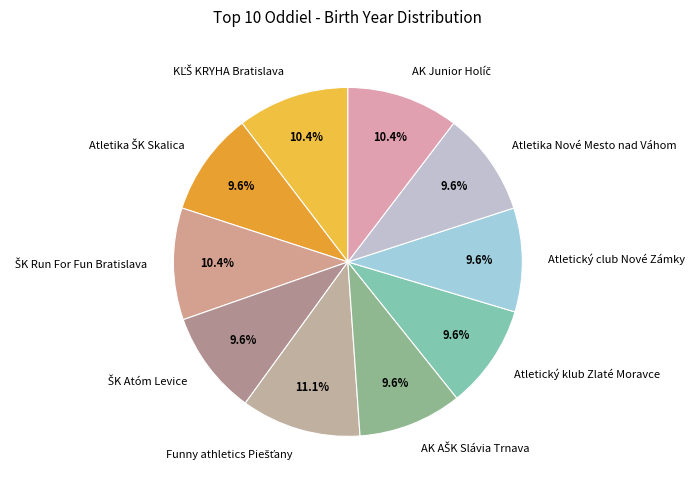

How much of the chart is everything except Atletika Nové Mesto nad Váhom?

90.4%